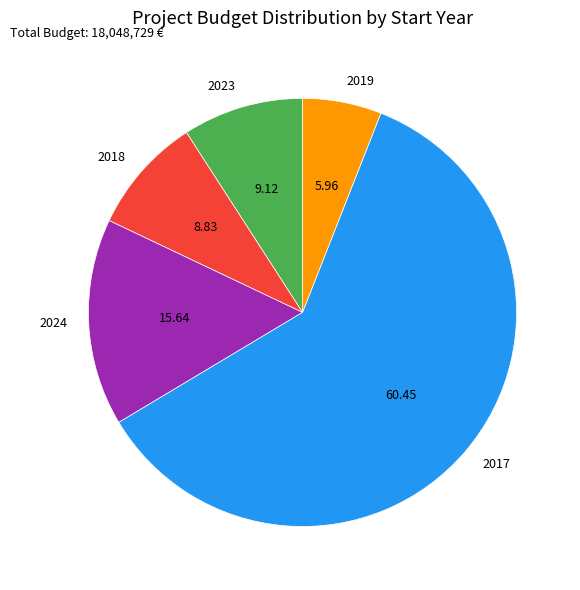

Combined, do 2017 and 2019 account for over 50%?

Yes